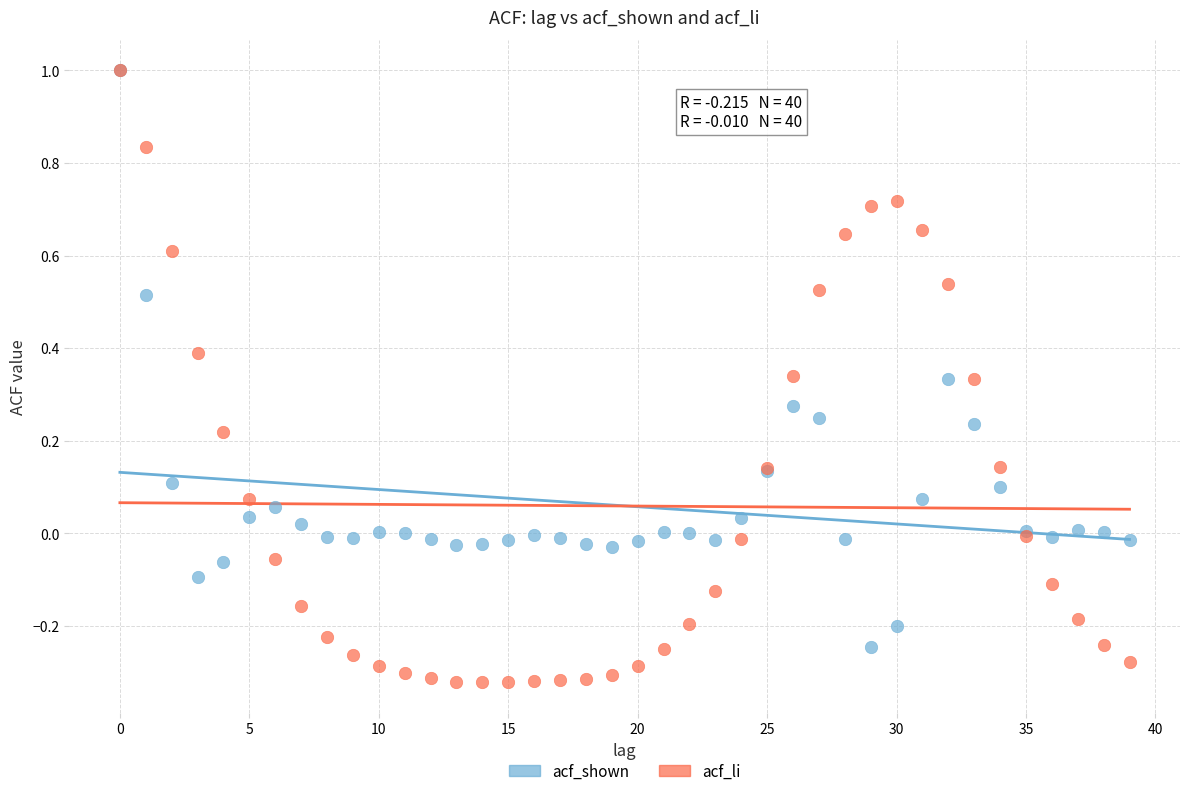

What are all the series names shown in the legend?

acf_shown, acf_li